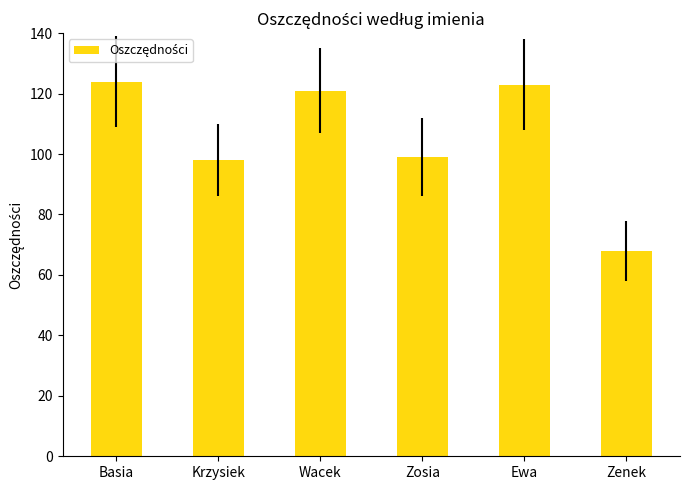

Are the bars horizontal?

No